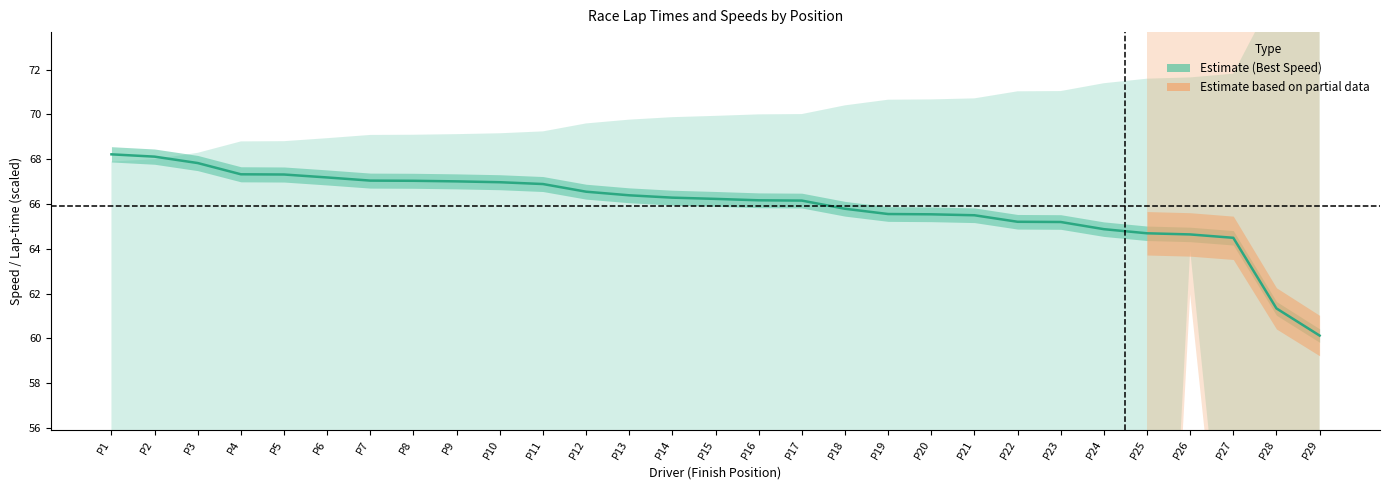

What is the change in value from P9 to P19?

-1.5